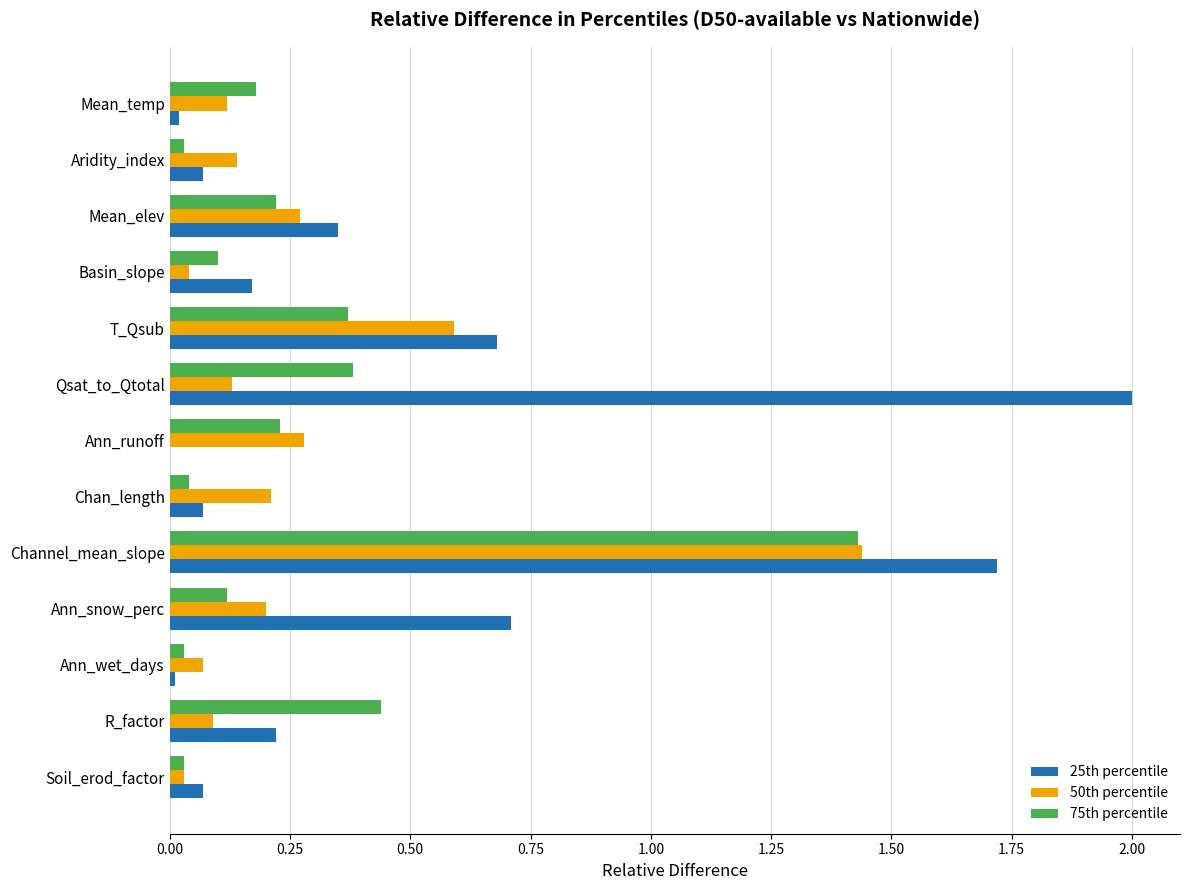

The 50th percentile series shows 0.2 at Qsat_to_Qtotal. True or false?

False